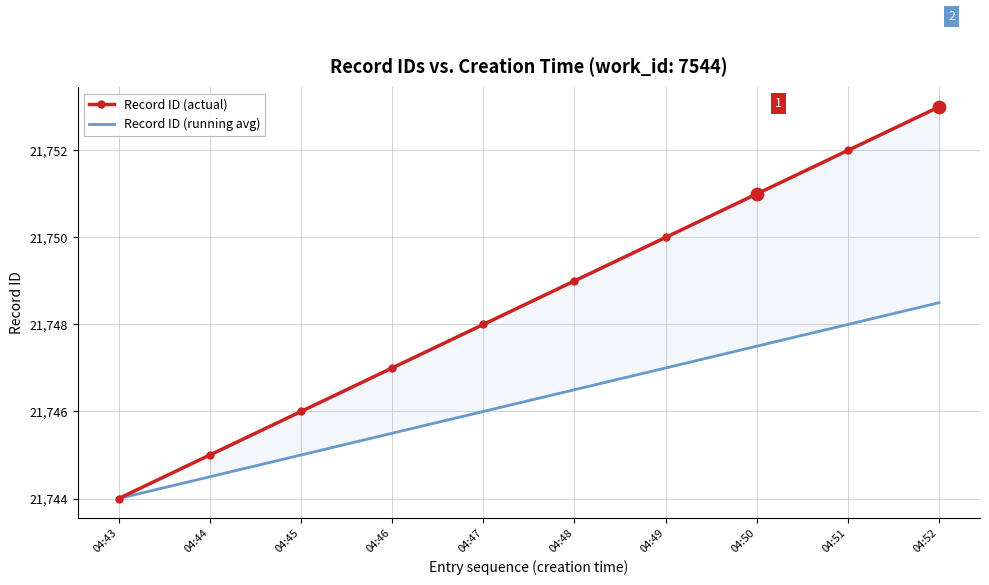

At how many categories does at least one series exceed 21751?

2